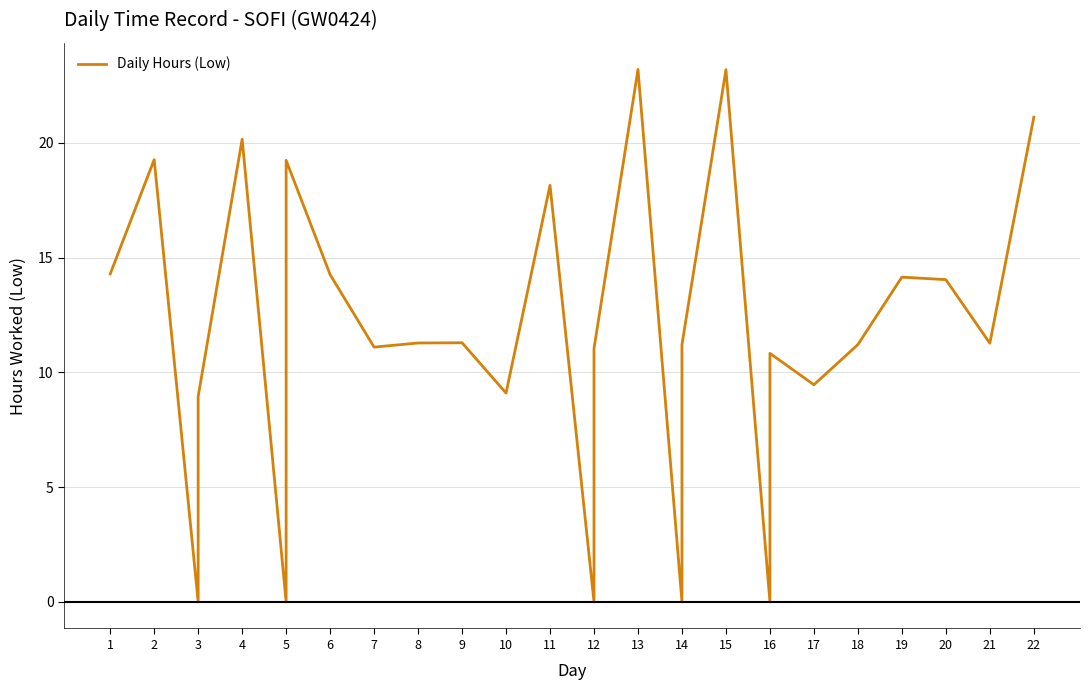

How many series are shown in this chart?

1